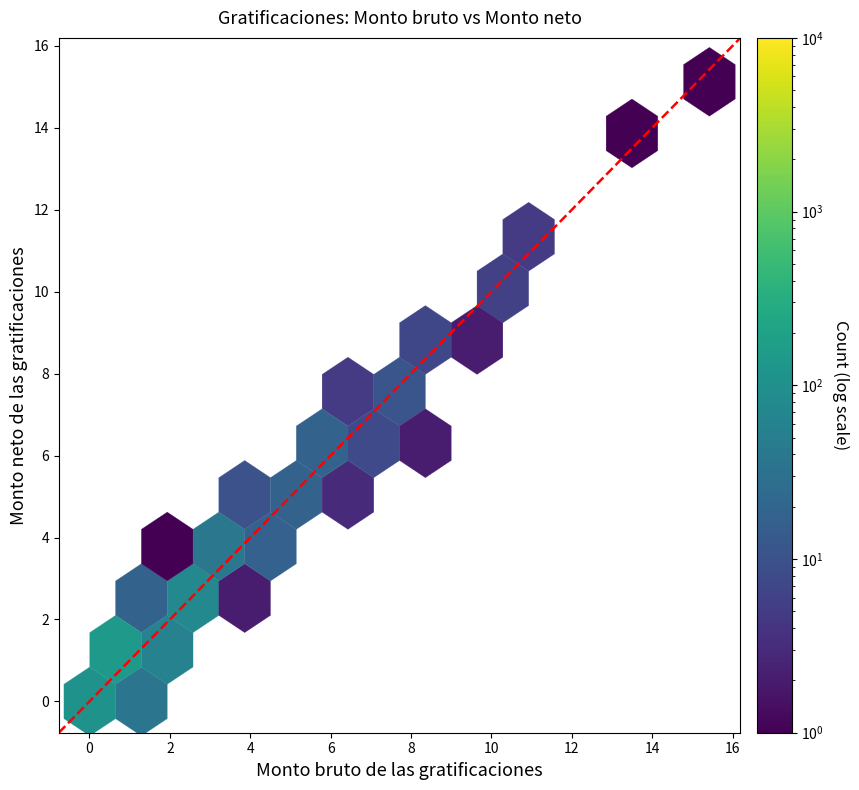

What is the average value?

7.7